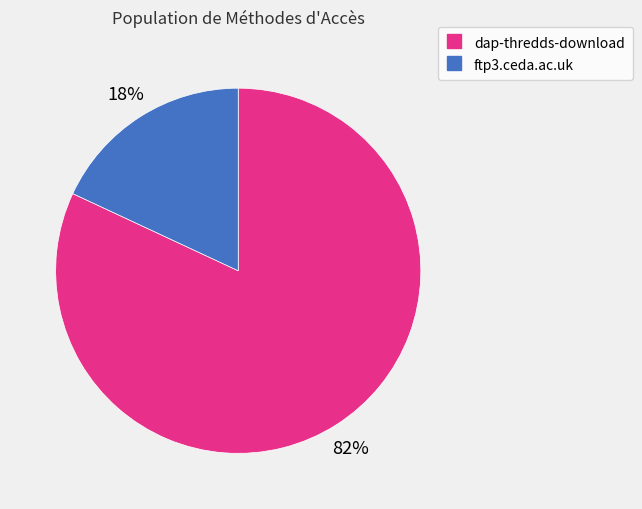

Combined, do dap-thredds-download and ftp3.ceda.ac.uk account for over 50%?

Yes